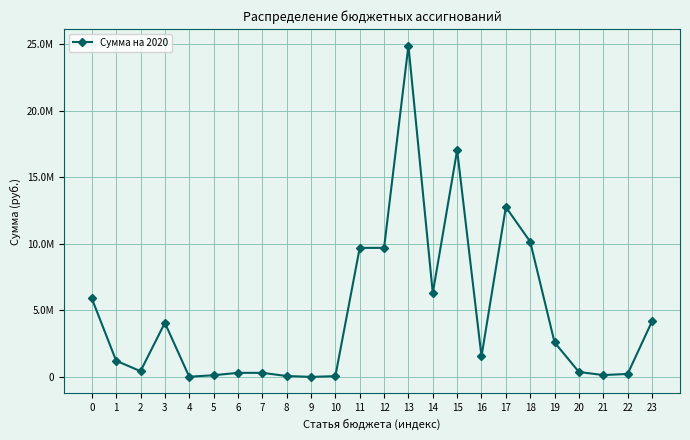

Does the chart have visible grid lines?

Yes